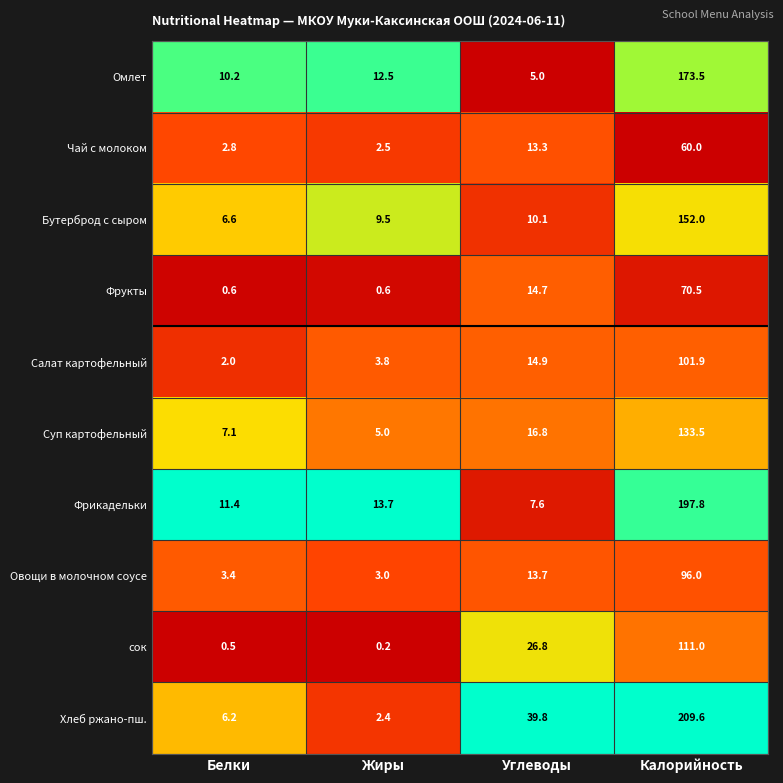

The Омлет series shows 10.2 at Белки. True or false?

True